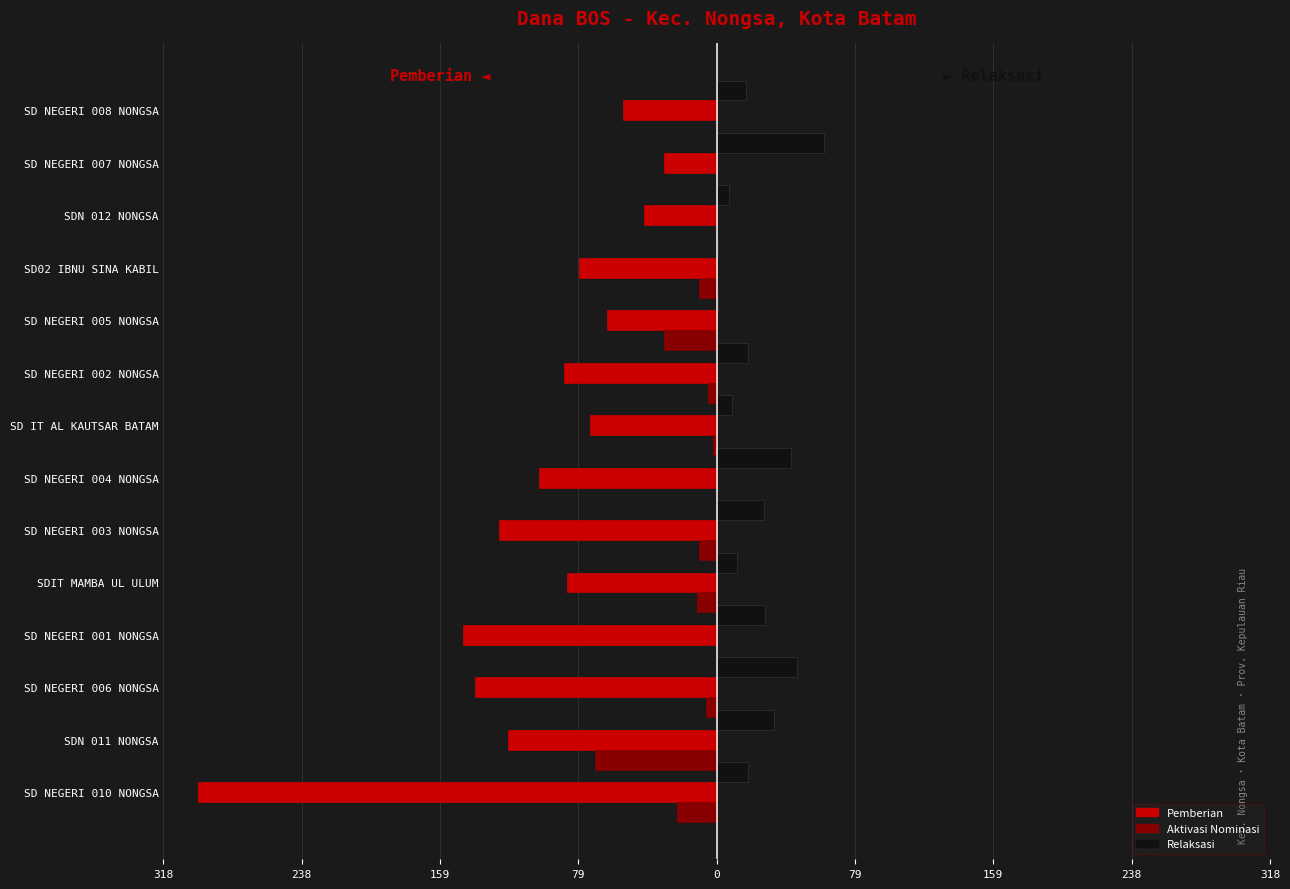

Reading left to right, list all the values displayed in this chart.

Pemberian: -298	-120	-139	-146	-86	-125	-102	-73	-88	-63	-79	-42	-30	-54
Relaksasi: 18	33	46	28	12	27	43	9	18	1	1	7	62	17
Aktivasi Nominasi: -23	-70	-6	0	-11	-10	0	-2	-5	-30	-10	0	0	0